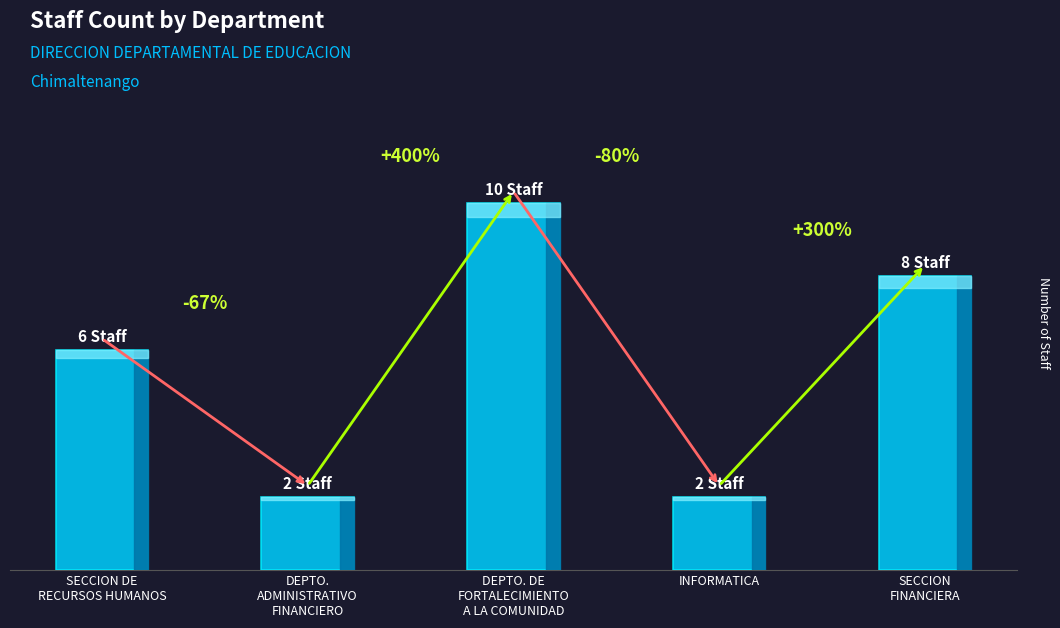

What is the sum of all values?

28